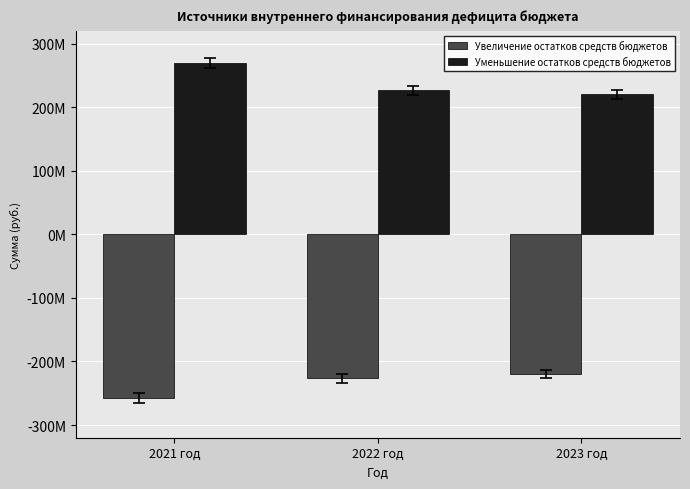

At which label does Увеличение остатков средств бюджетов first exceed -226334603?

2023 год